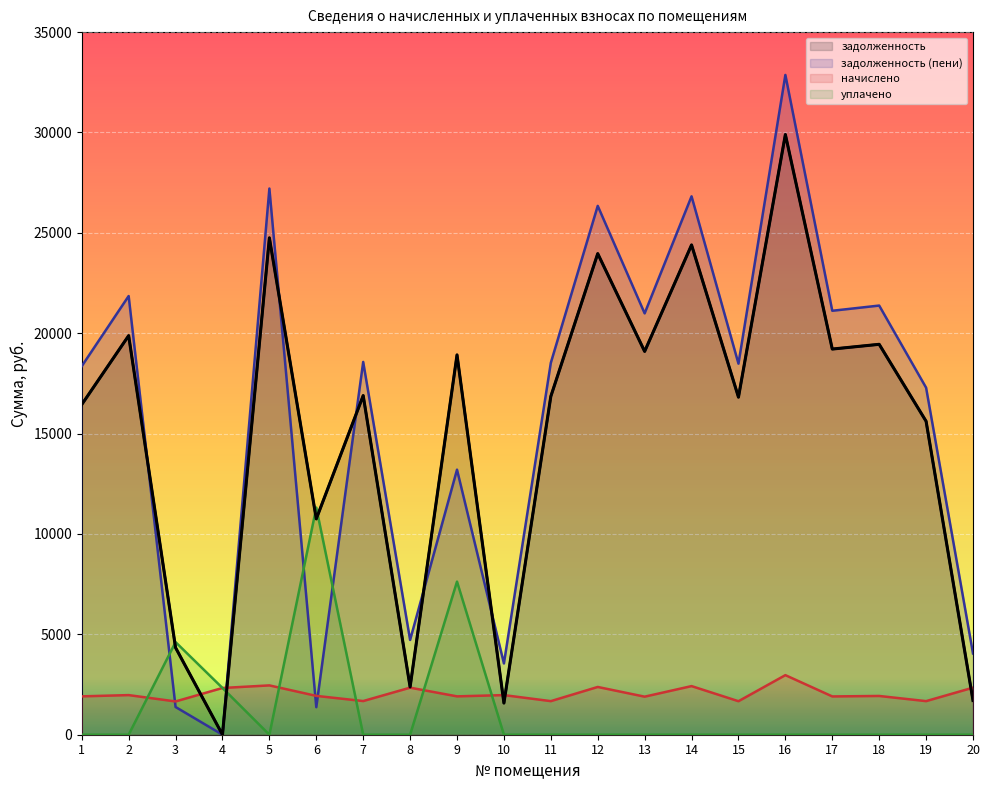

Reading left to right, extract all data points from this chart.

задолженность: 1=16448.3	2=19879.7	3=4337.6	4=0.4	5=24751.4	6=10751.2	7=16893.8	8=2377.3	9=18920.7	10=1577.3	11=16854.5	12=23965.7	13=19093.9	14=24397.9	15=16815.4	16=29898.2	17=19211.8	18=19447.7	19=15614.8	20=1705.4
задолженность (пени): 1=18359.3	2=21853.1	3=1381.2	4=0.0	5=27208.4	6=1371.6	7=18570.8	8=4721.2	9=13203.2	10=3550.7	11=18527.6	12=26344.7	13=20989.3	14=26819.8	15=18484.6	16=32866.1	17=21118.9	18=21378.2	19=17287.9	20=4049.3
начислено: 1=1911.0	2=1973.4	3=1657.5	4=2328.3	5=2457.0	6=1934.4	7=1677.0	8=2343.9	9=1911.0	10=1973.4	11=1673.1	12=2379.0	13=1895.4	14=2421.9	15=1669.2	16=2967.9	17=1907.1	18=1930.5	19=1673.1	20=2343.9
уплачено: 1=0.0	2=0.0	3=4613.9	4=2329.0	5=0.0	6=11314.0	7=0.0	8=0.0	9=7628.5	10=0.0	11=0.0	12=0.0	13=0.0	14=0.0	15=0.0	16=0.0	17=0.0	18=0.0	19=0.0	20=0.0